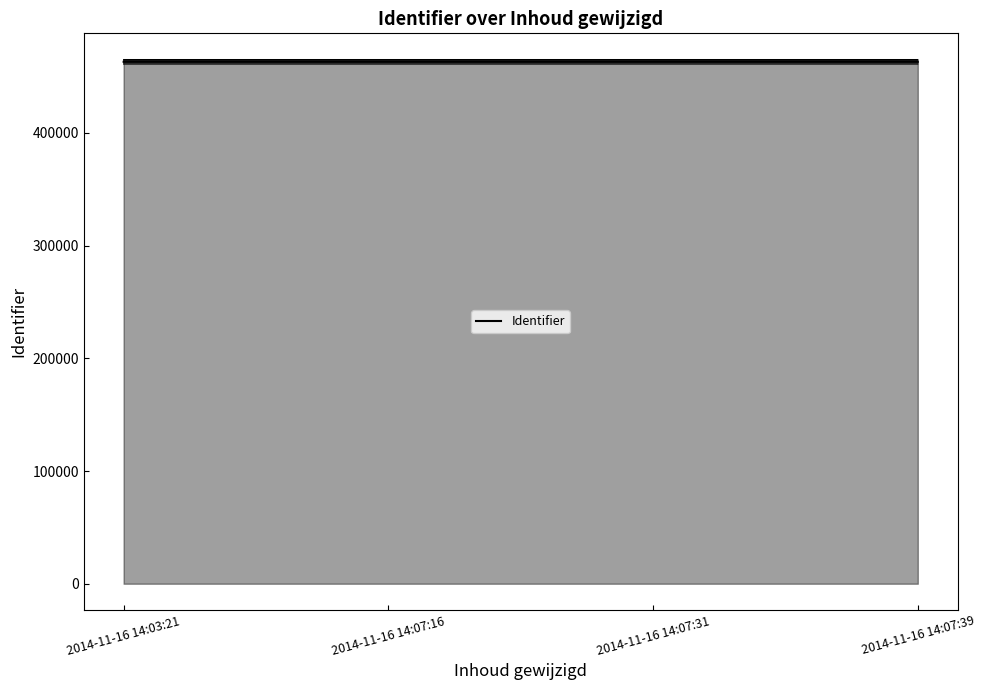

What is the sum of the Identifier offset -1000 values at 2014-11-16 14:07:16 and 2014-11-16 14:07:31?

924169